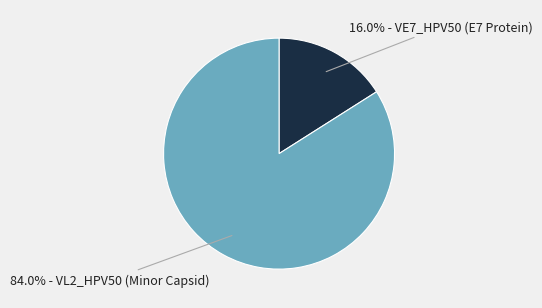

Does any single category account for the majority?

Yes